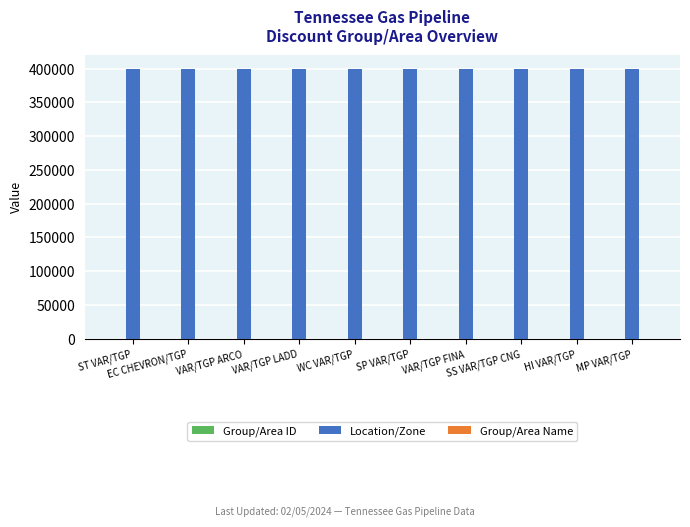

What is the greatest value displayed?

400184